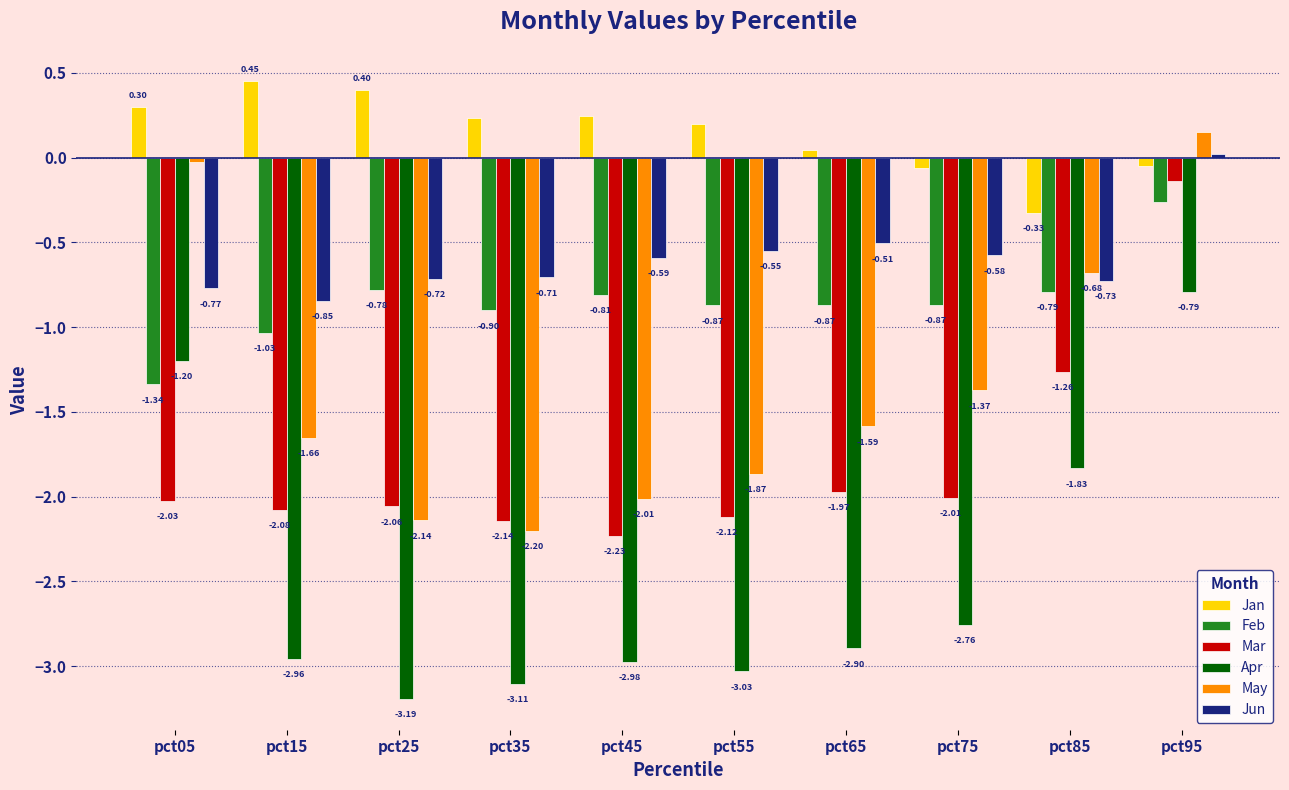

How many bars are there in total?

60